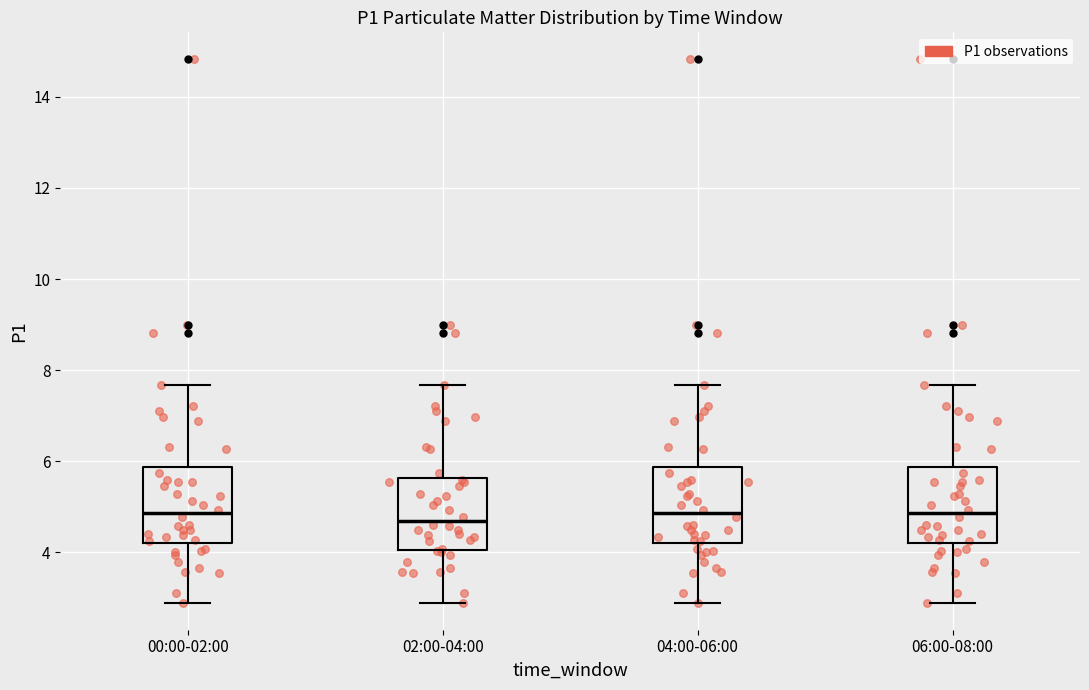

Where is the upper edge of the box for 04:00-06:00 on the y-axis? The values are not printed on the chart, so give them approximately, as read against the axis.

5.8